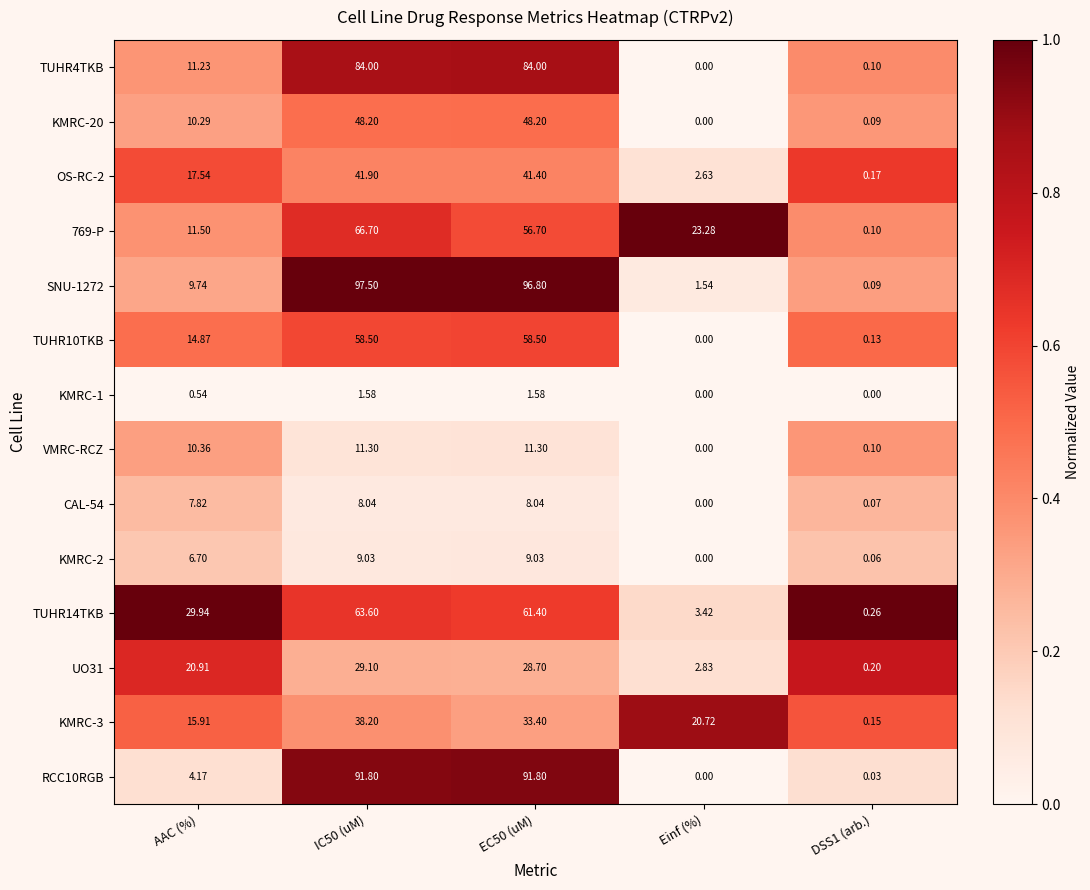

Which series has the largest total across all categories?

SNU-1272